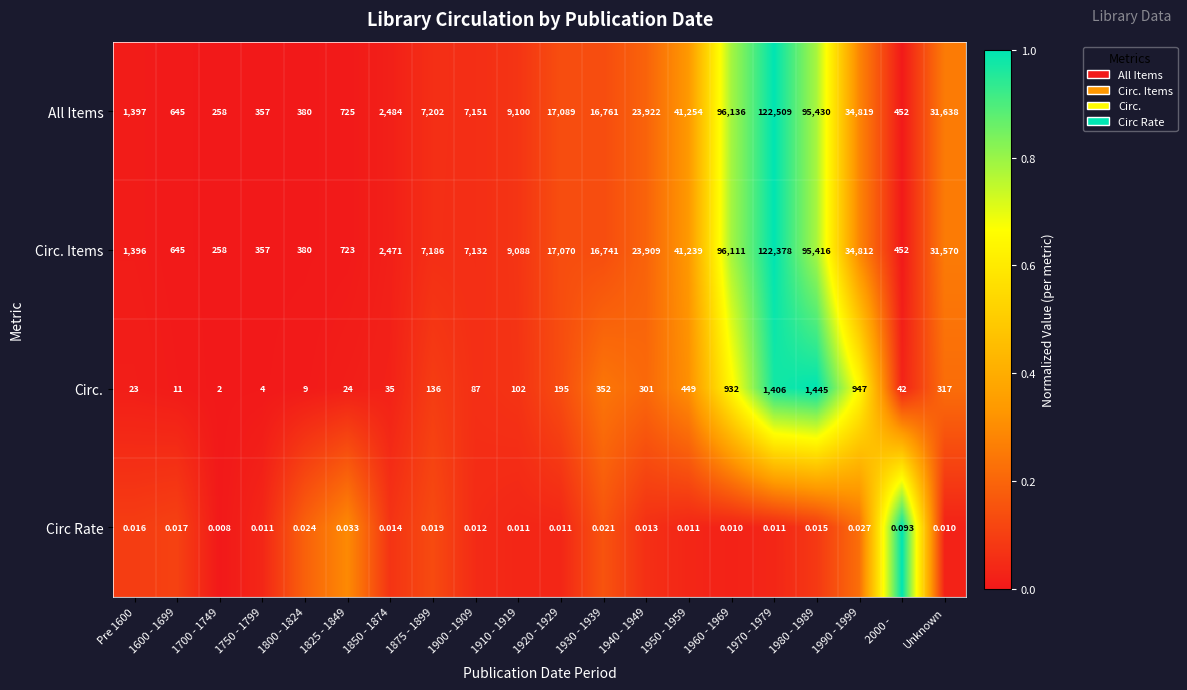

At which category does the chart reach its peak across all series?

1970 - 1979